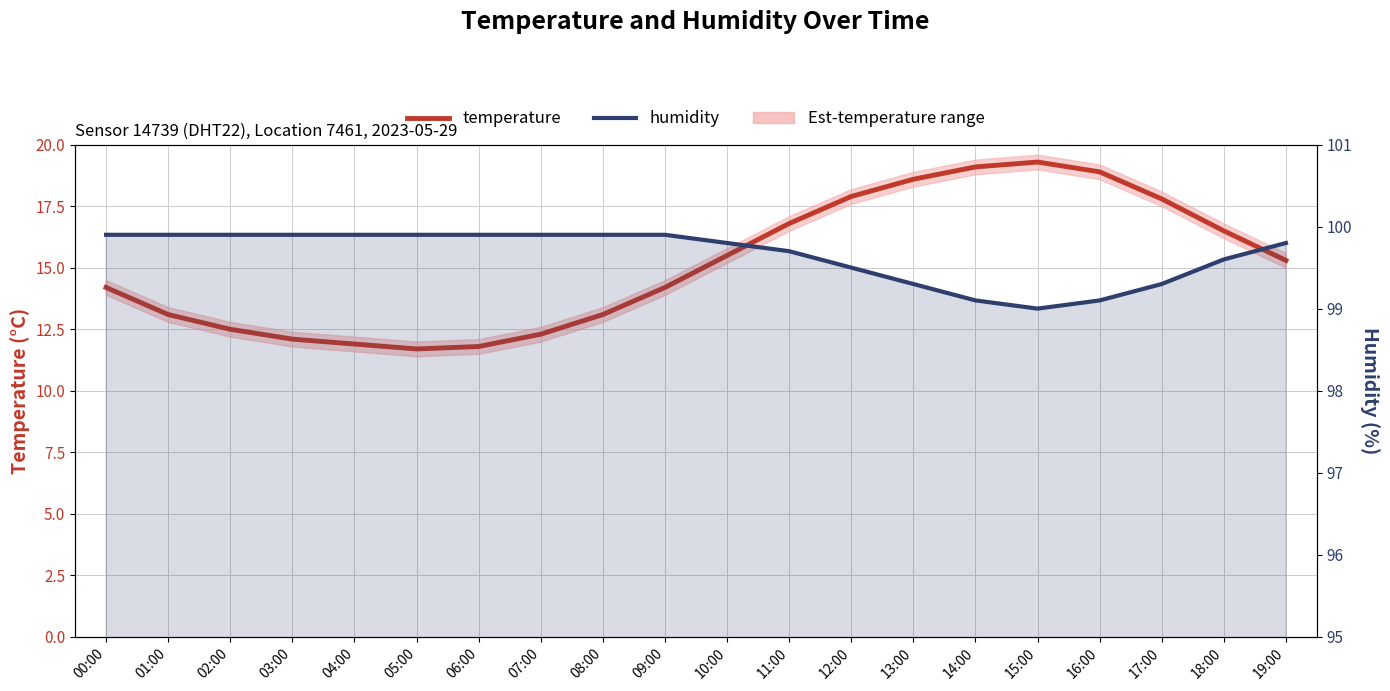

What is the spread (max minus min) of values at 00:00?

85.7